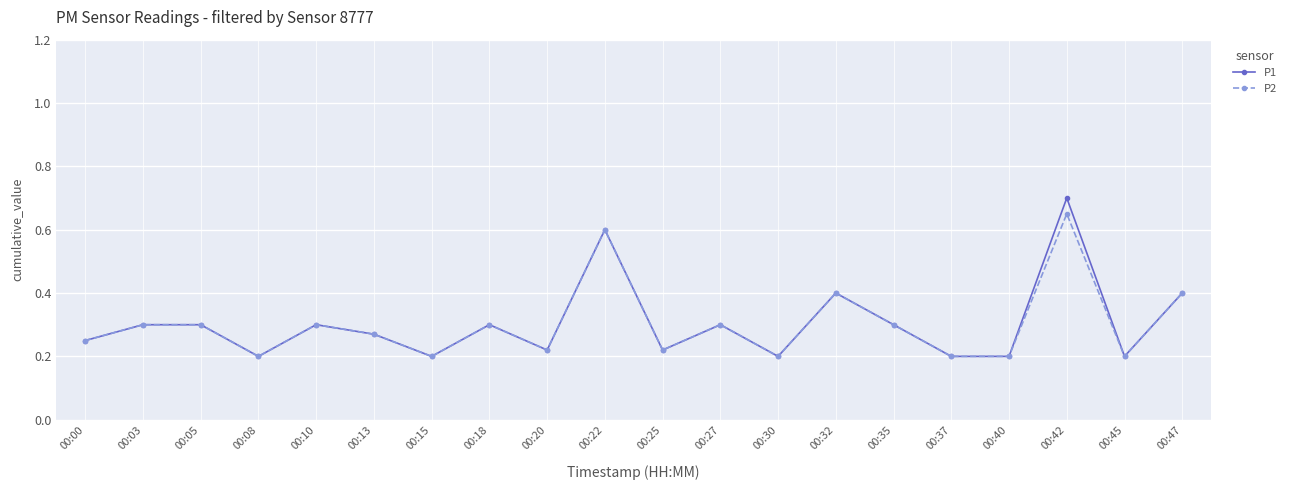

Rank the series by their maximum value, from highest to lowest.

P1, P2